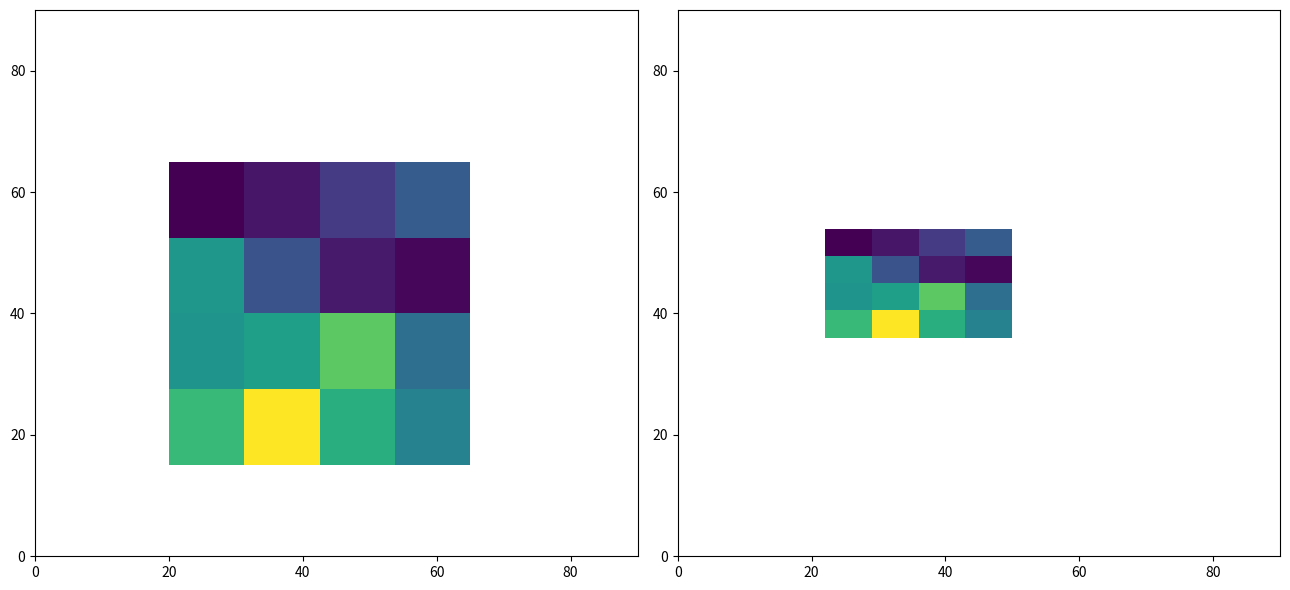

What is the smallest value displayed?

1.5